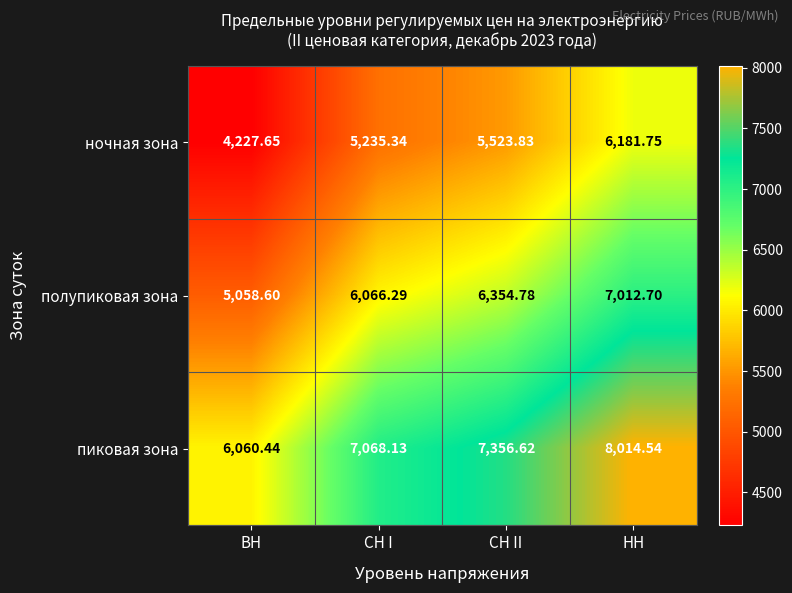

Rank the series by their average value, from lowest to highest.

ночная зона, полупиковая зона, пиковая зона